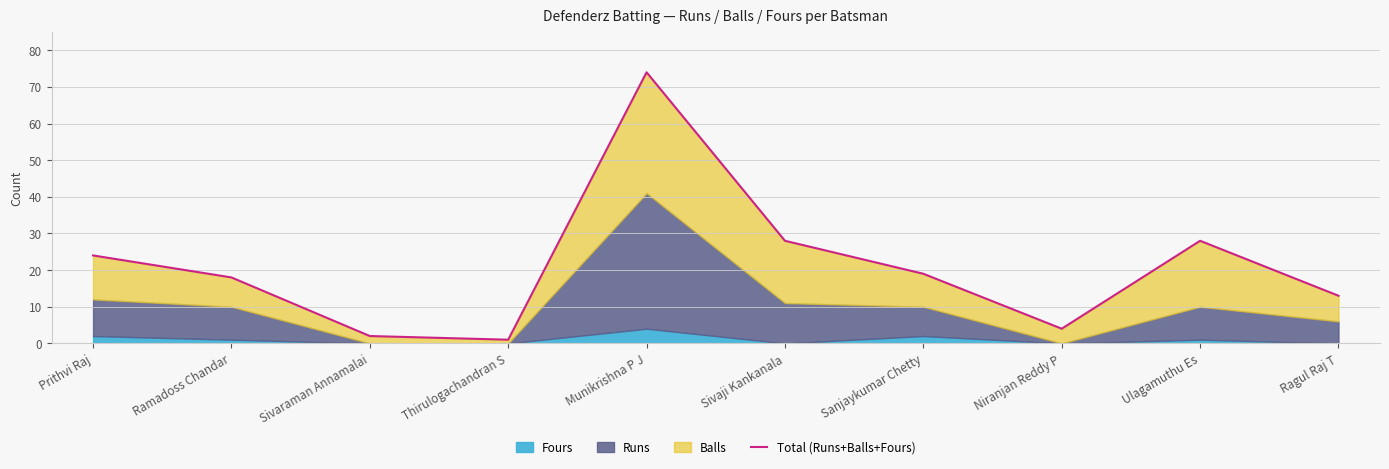

What is the ratio of the value at Ulagamuthu Es to the value at Ragul Raj T?

2.2